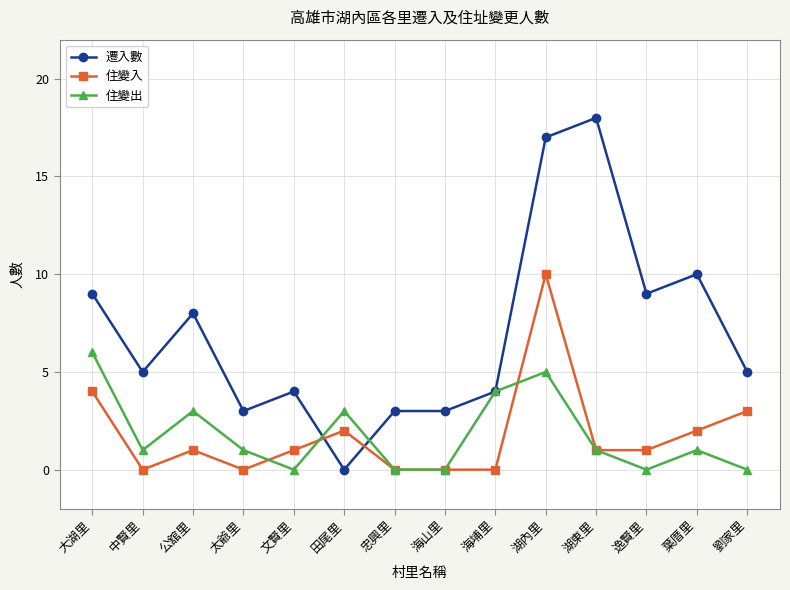

Where is the first local maximum for 住變入?

公舘里